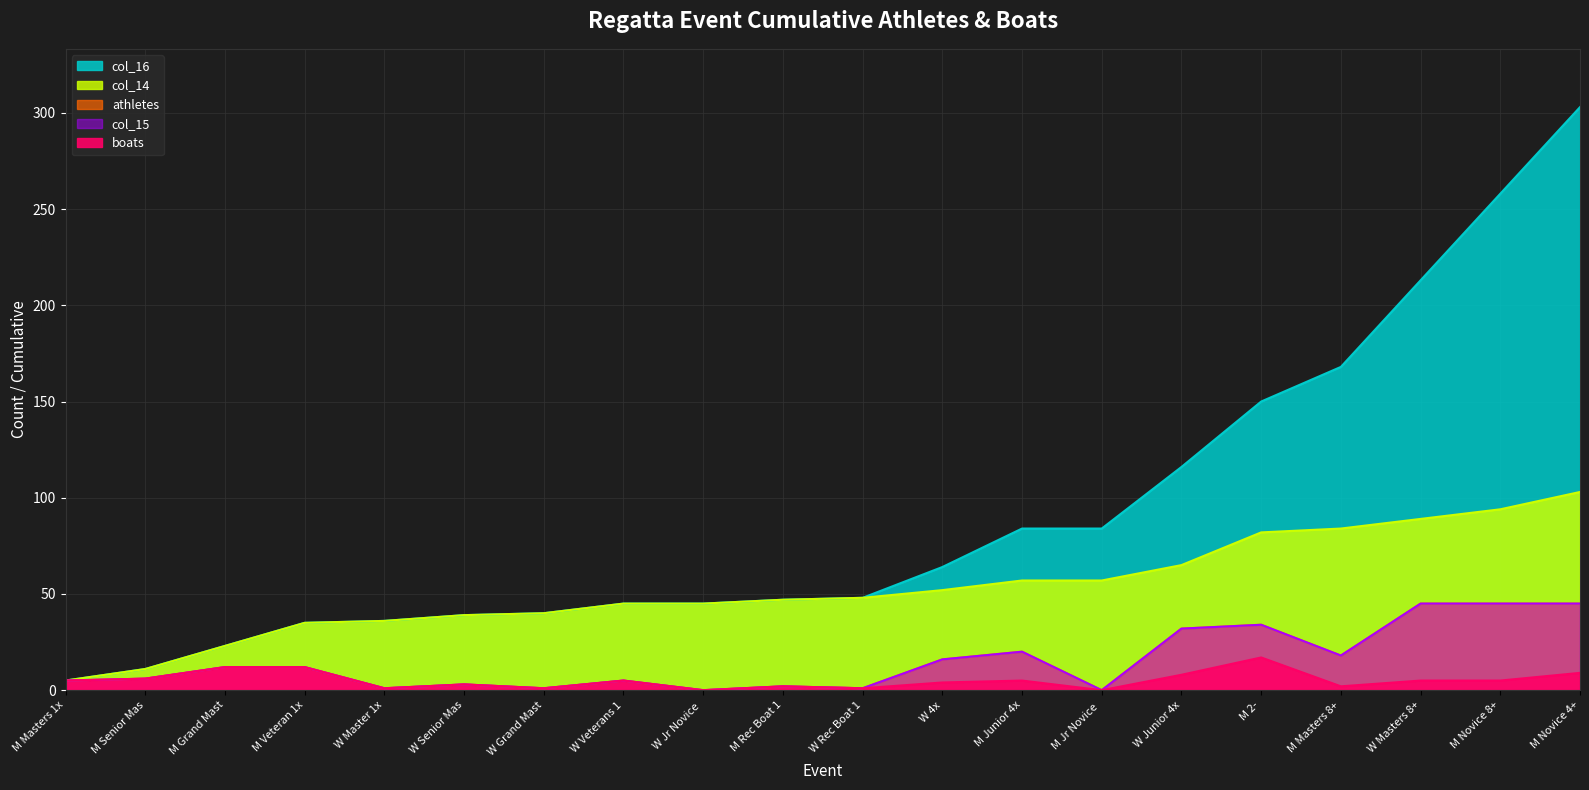

What is the total value across all series at W Senior Mas?

87